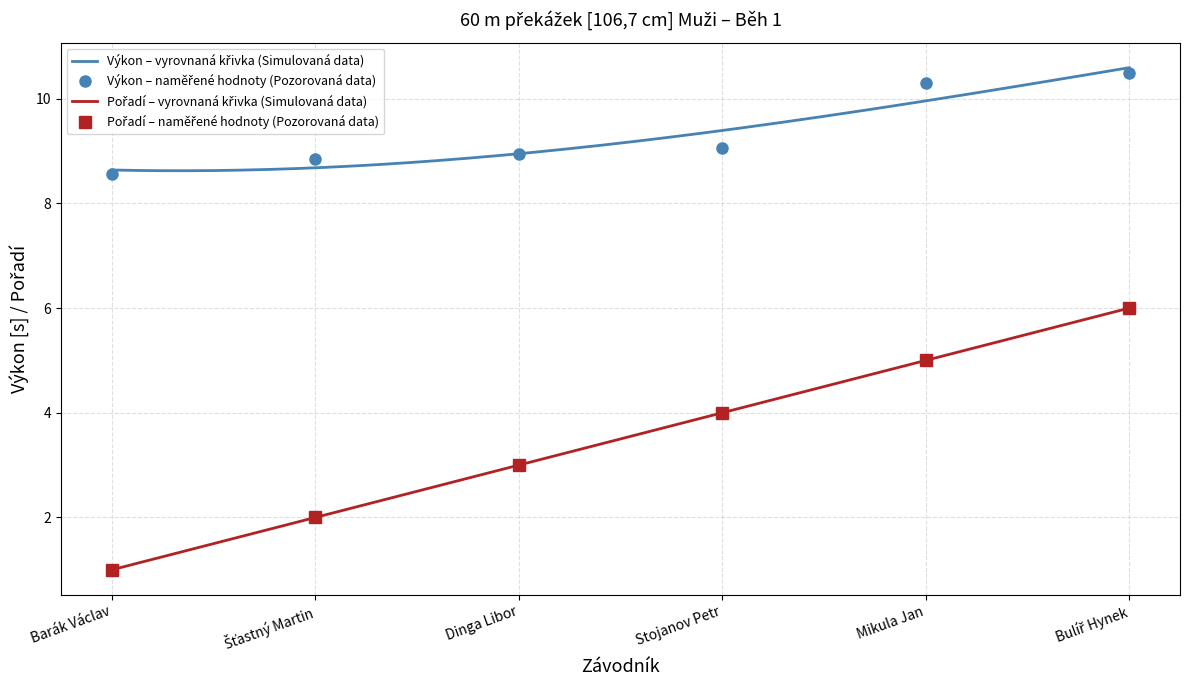

Where does the data first go above 4?

Mikula Jan